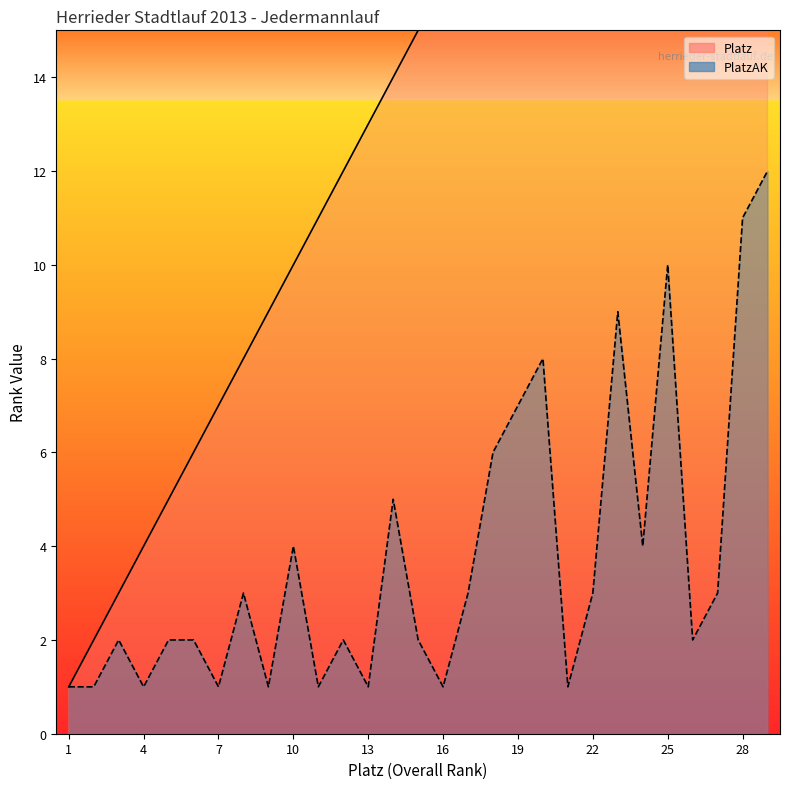

What is the lowest value of the Platz series?

1